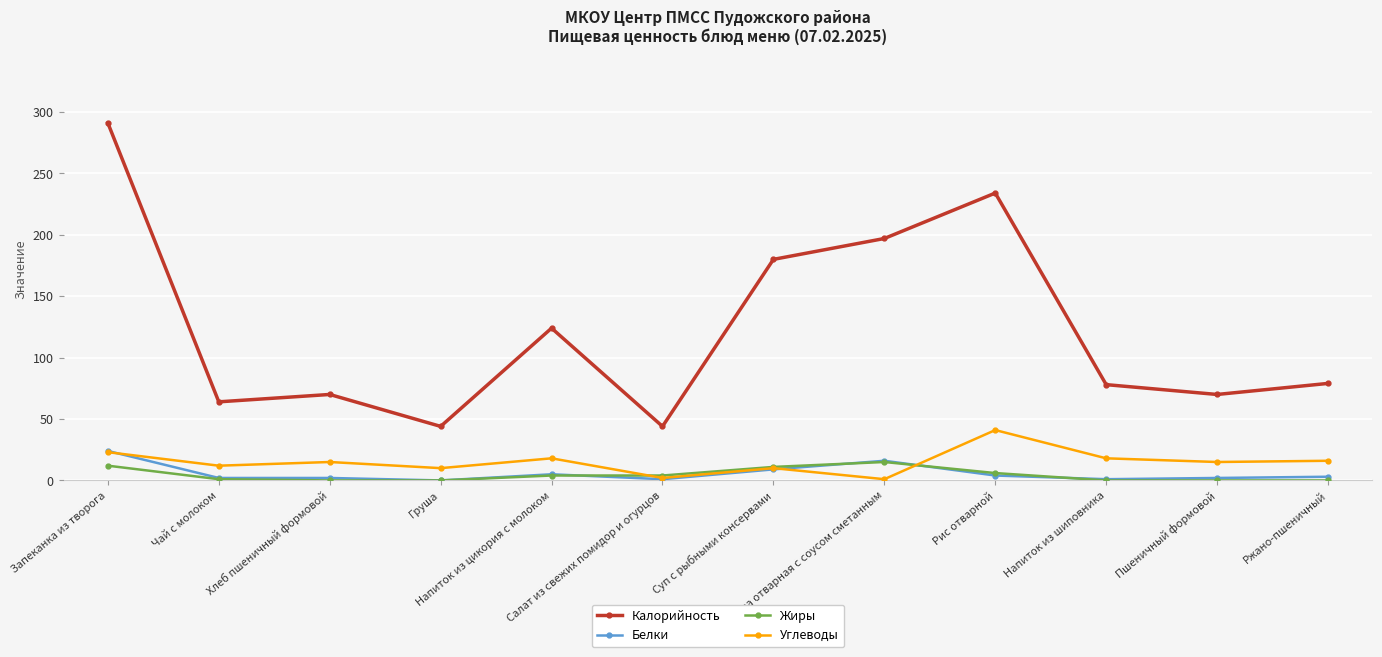

What is the highest value of the Жиры series?

15